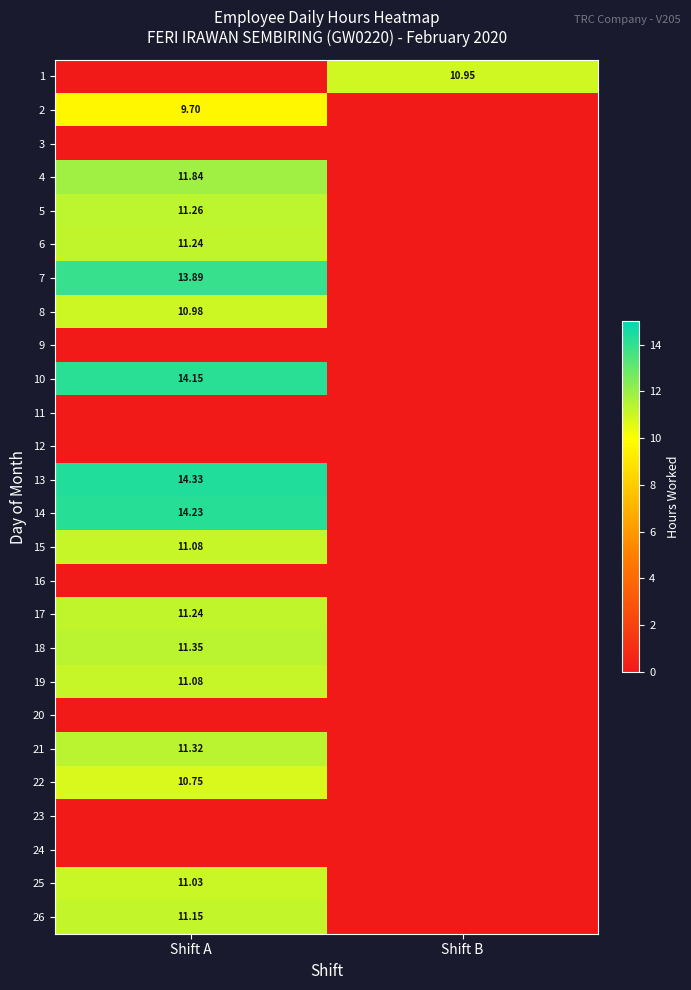

Between Shift A and Shift B, which is larger?

Shift B